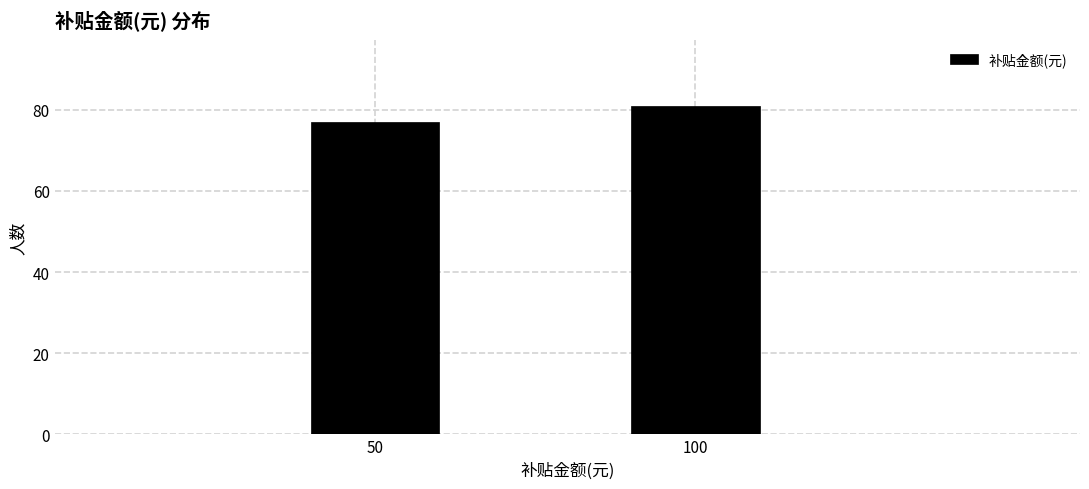

Reading left to right, what are all the values shown in this chart?

77	81